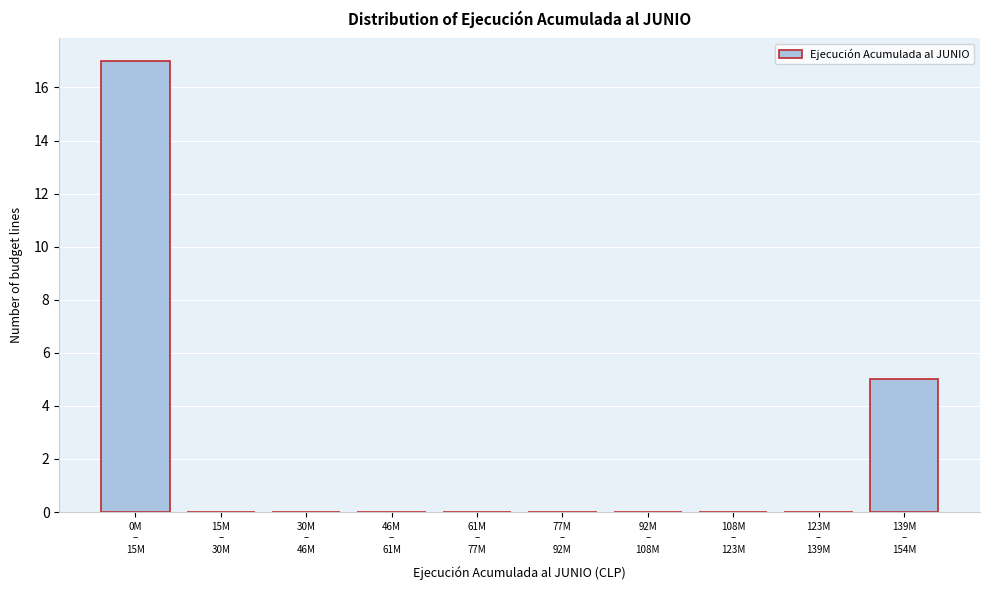

What is the sum of all values?

22